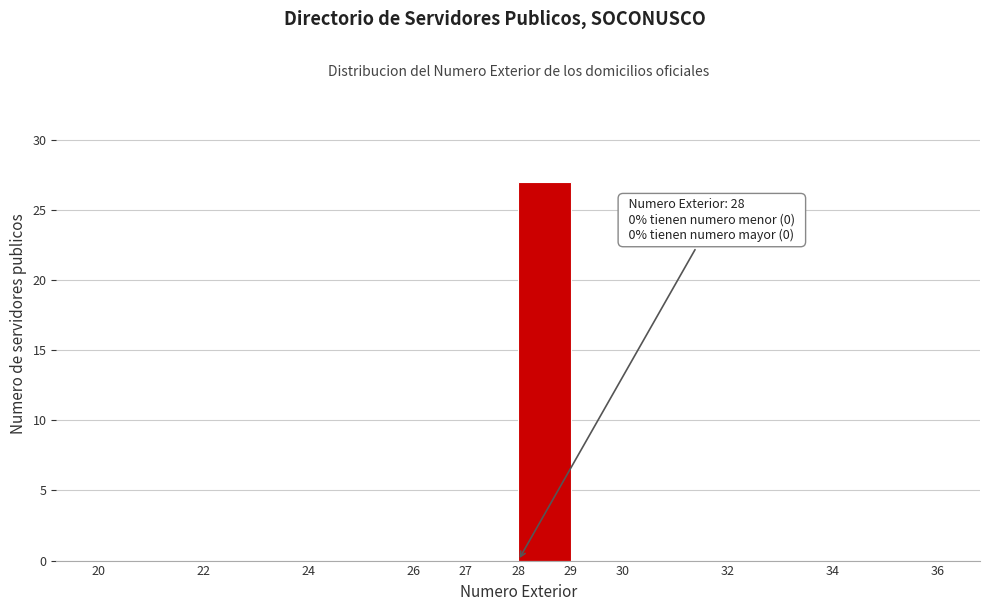

Which range on the x-axis has the tallest bar?

28 to 29